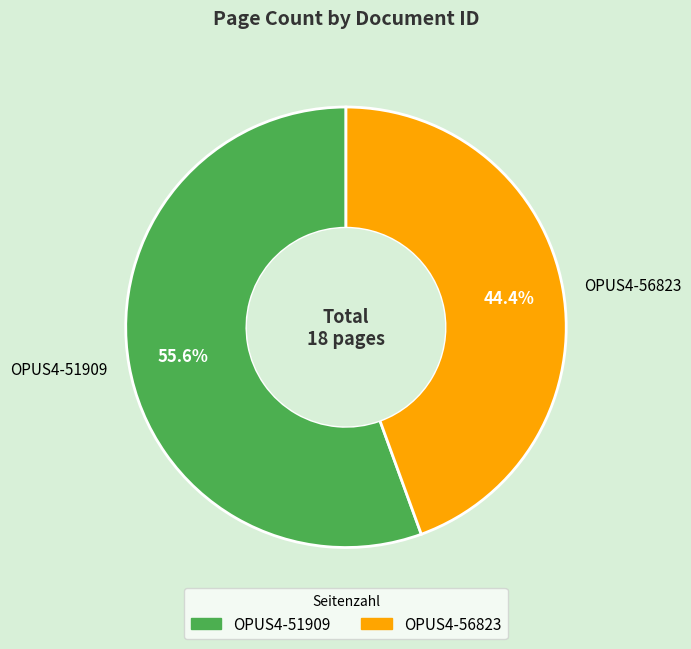

Is OPUS4-56823 the majority of the pie?

No